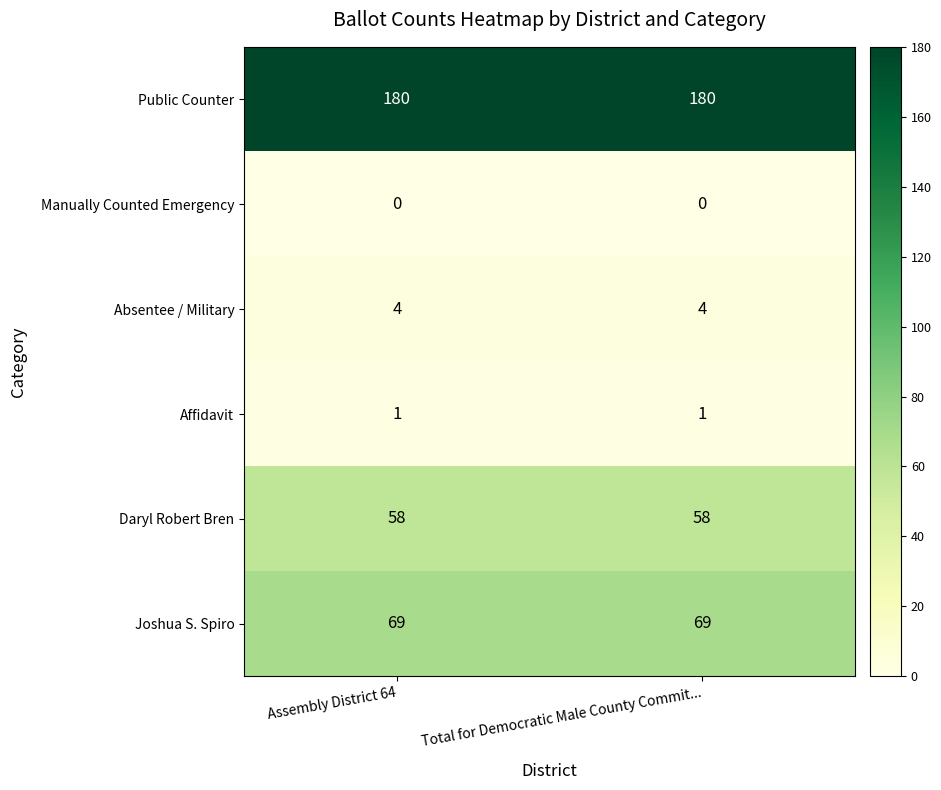

Reading left to right, extract all data points from this chart.

Public Counter: 180	180
Manually Counted Emergency: 0	0
Absentee / Military: 4	4
Affidavit: 1	1
Daryl Robert Bren: 58	58
Joshua S. Spiro: 69	69